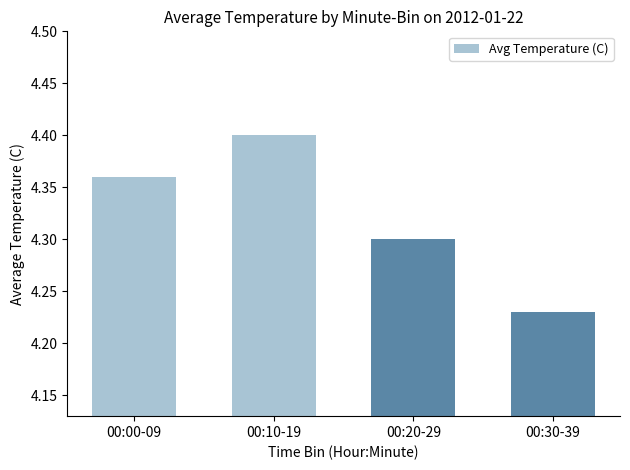

Is it true that the value at 00:00-09 is 1.8?

False